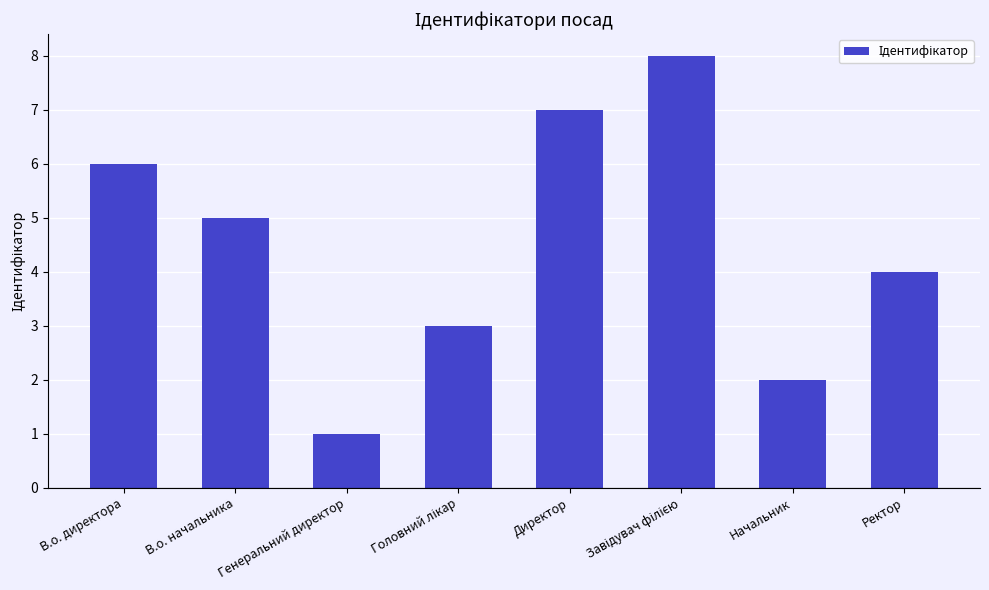

Approximately how many times larger is the value at В.о. директора compared to Начальник?

3.0